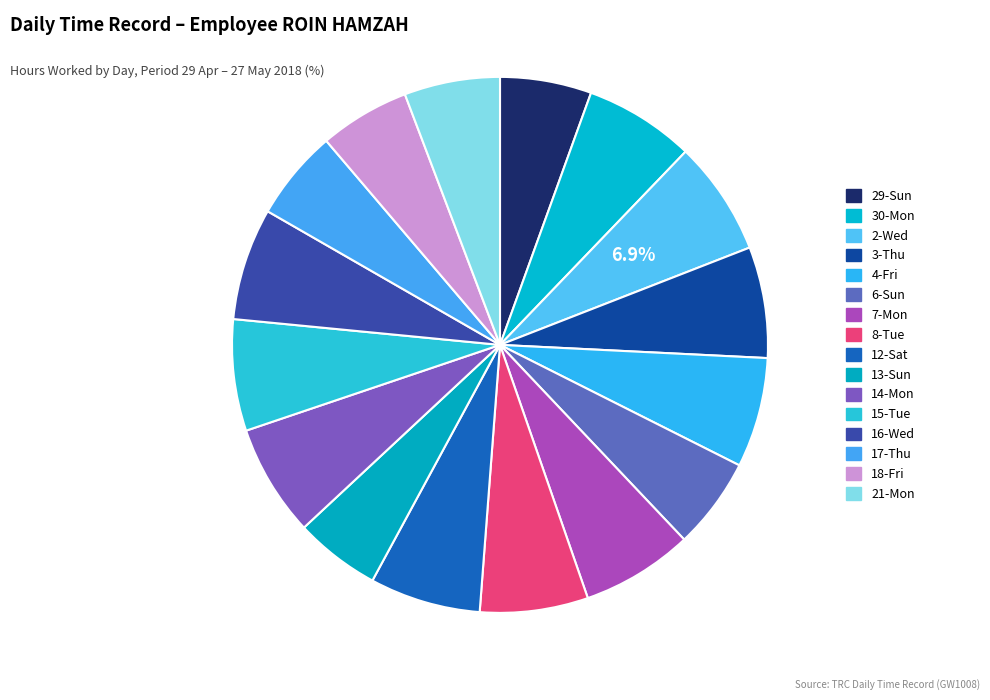

To the nearest percent, what portion does 17-Thu represent?

5%